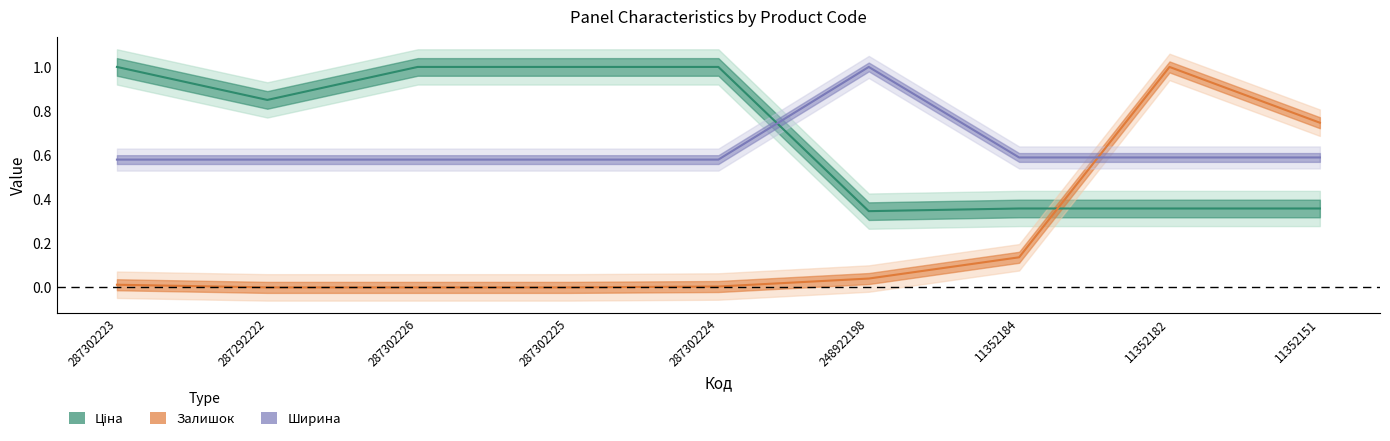

Count the number of categories in the chart.

9